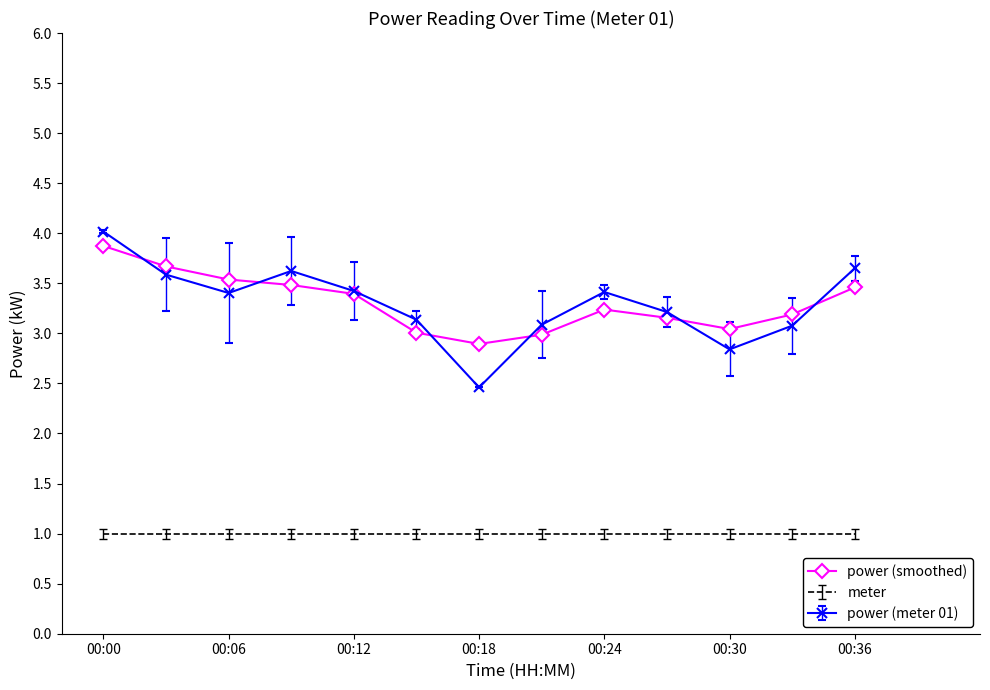

True or false: meter and power (smoothed) intersect in this chart.

False